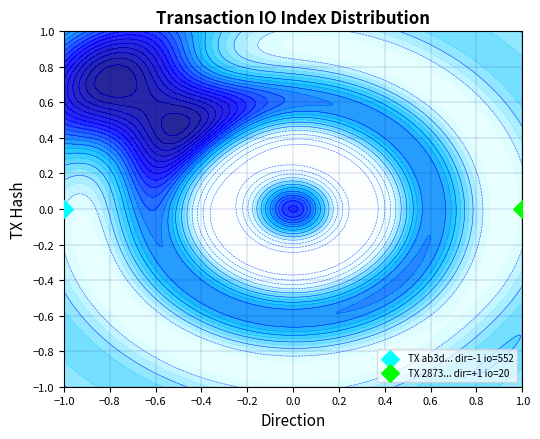

Reading left to right, transcribe all the data shown in this chart.

ab3d0b1f6892cfb1d104379d74840d9b67302c1: direction=-1	io_index=552
2873f8016d4fd193764b3d31bf0f13317879b51: direction=1	io_index=20